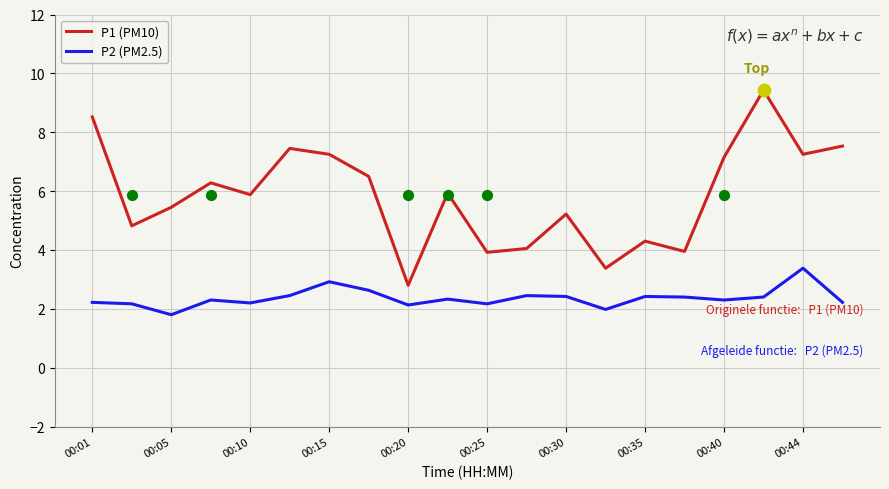

The P1 (PM10) series shows 2.8 at 00:20. True or false?

True